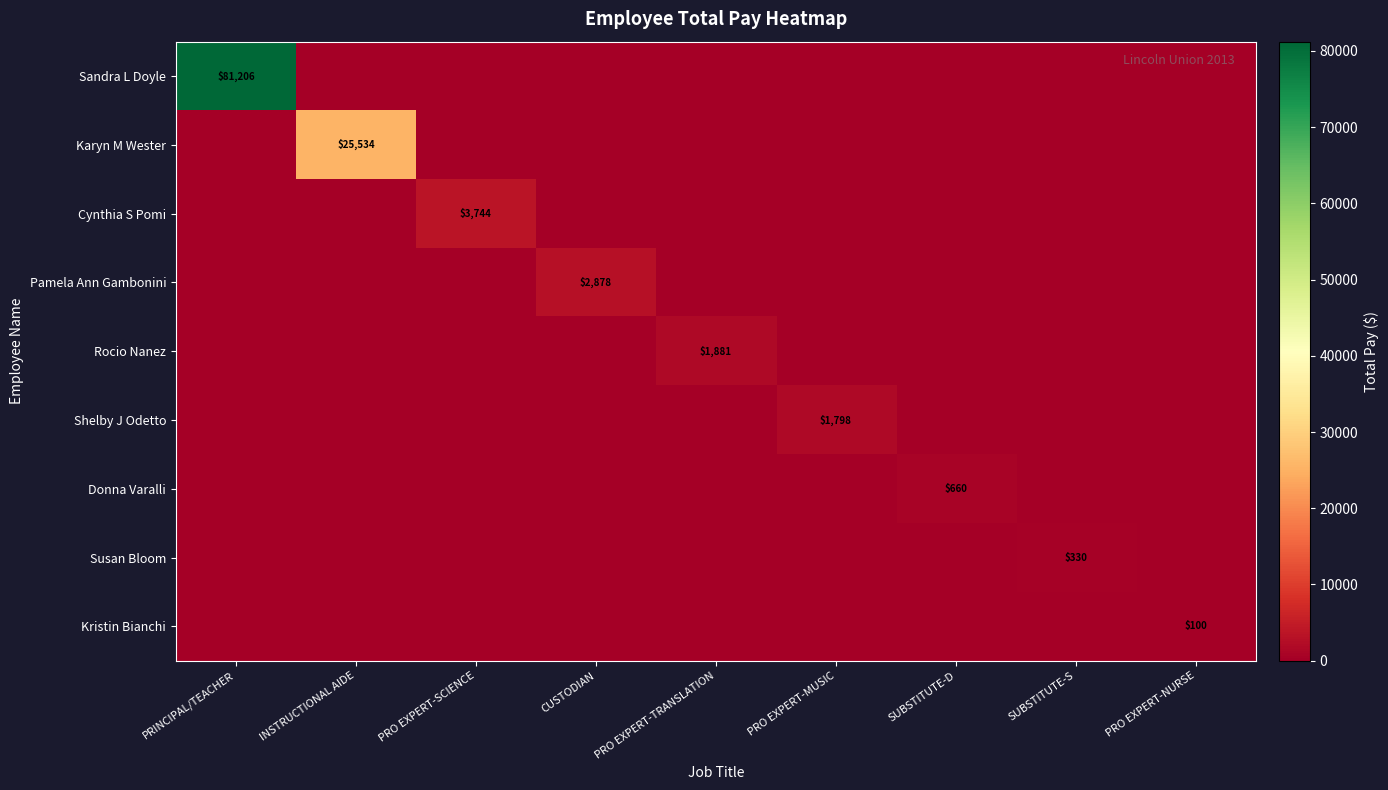

The Kristin Bianchi series shows 21 at PRO EXPERT-NURSE. True or false?

False